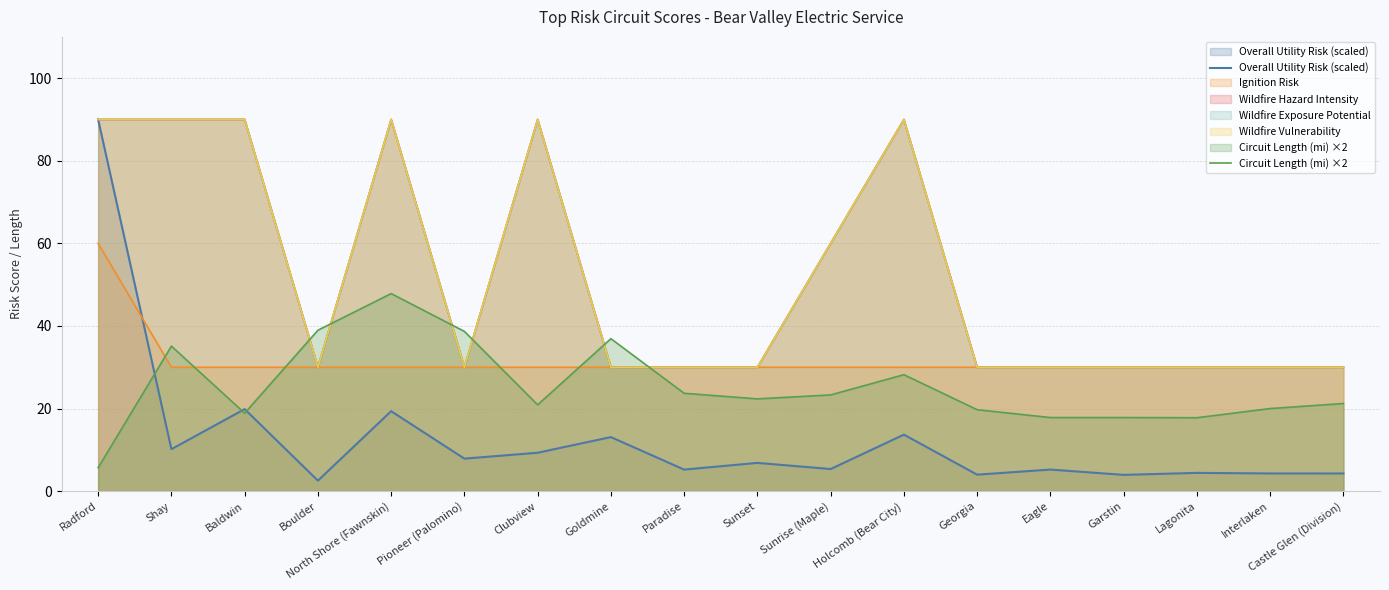

How many data points in Circuit Length (mi) ×2 are above 22?

9